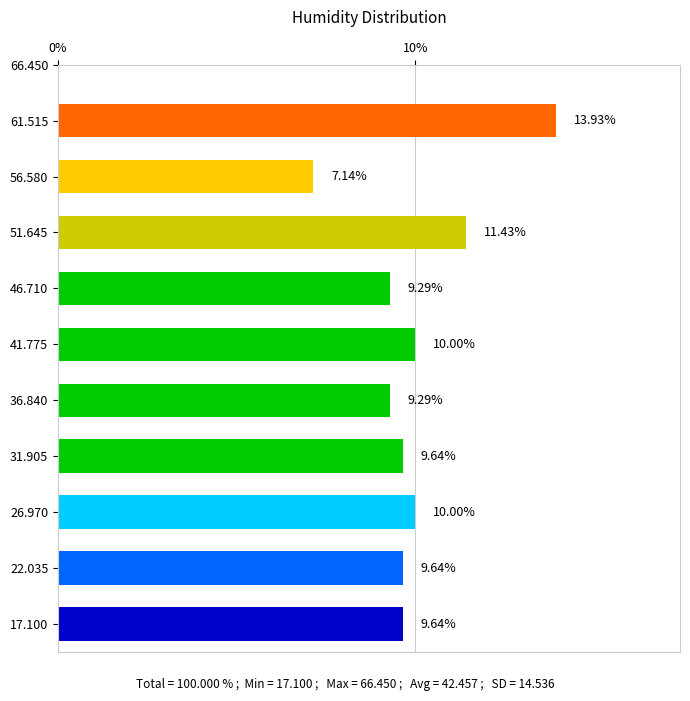

Between 51.645 and 61.515, which is larger?

61.515